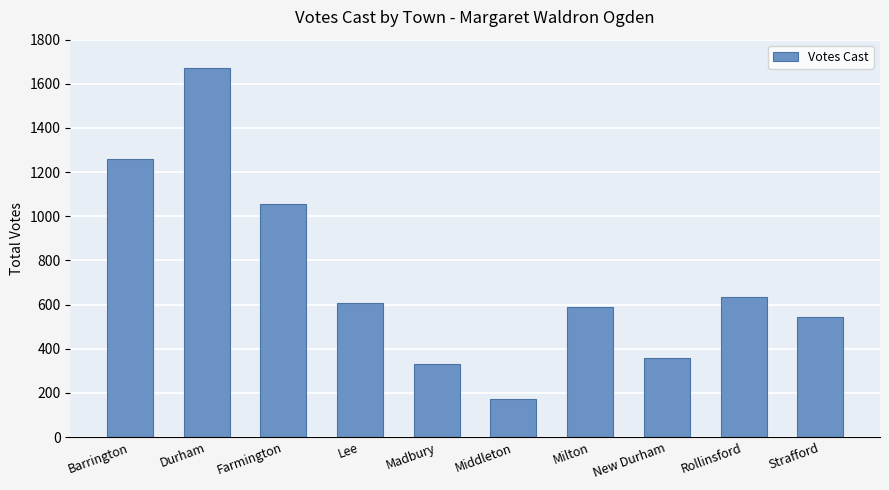

What is the ratio of the value at Farmington to the value at Lee?

1.7